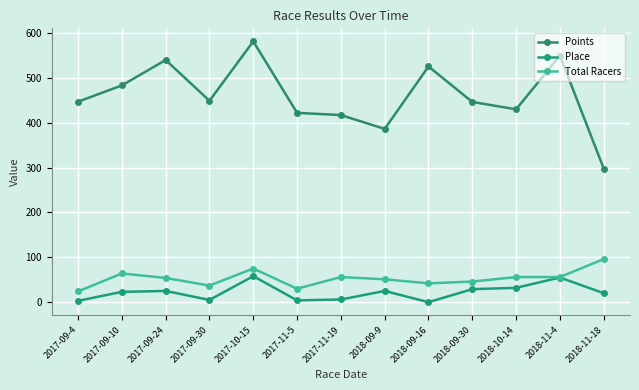

Where is the first local minimum for Points?

2017-09-30